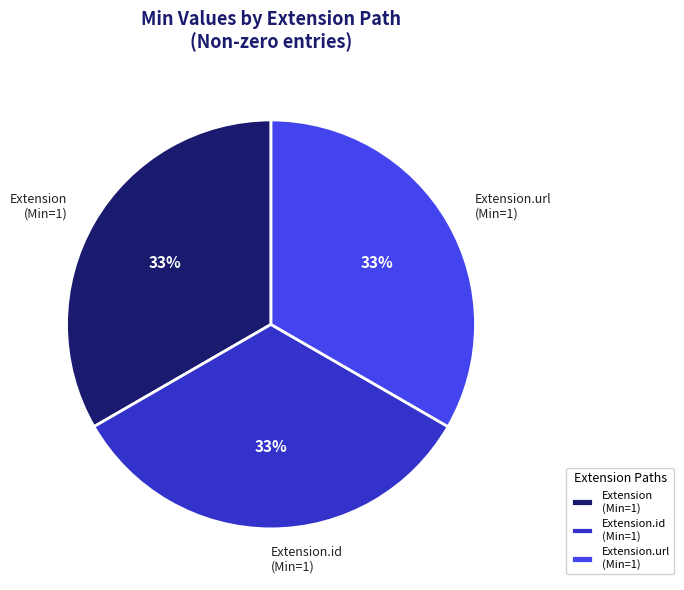

Is there any slice that represents more than half of the pie?

No